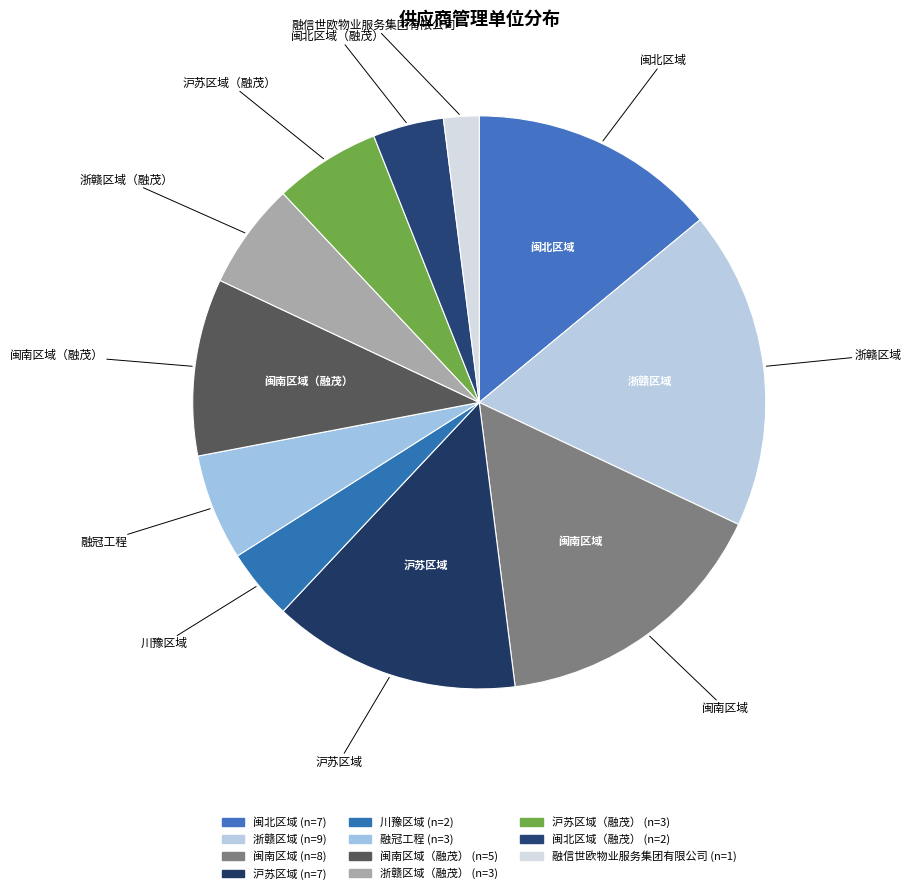

Count the number of slices in the pie.

11